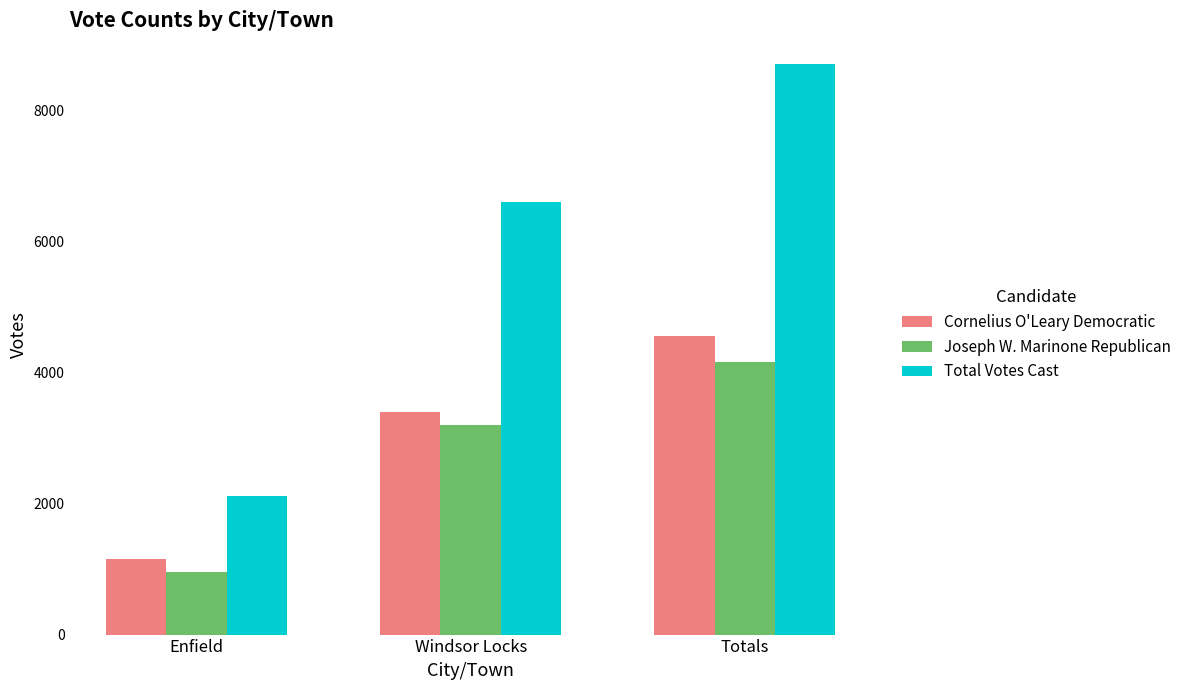

Is it true that Total Votes Cast equals 1536 at Windsor Locks?

False